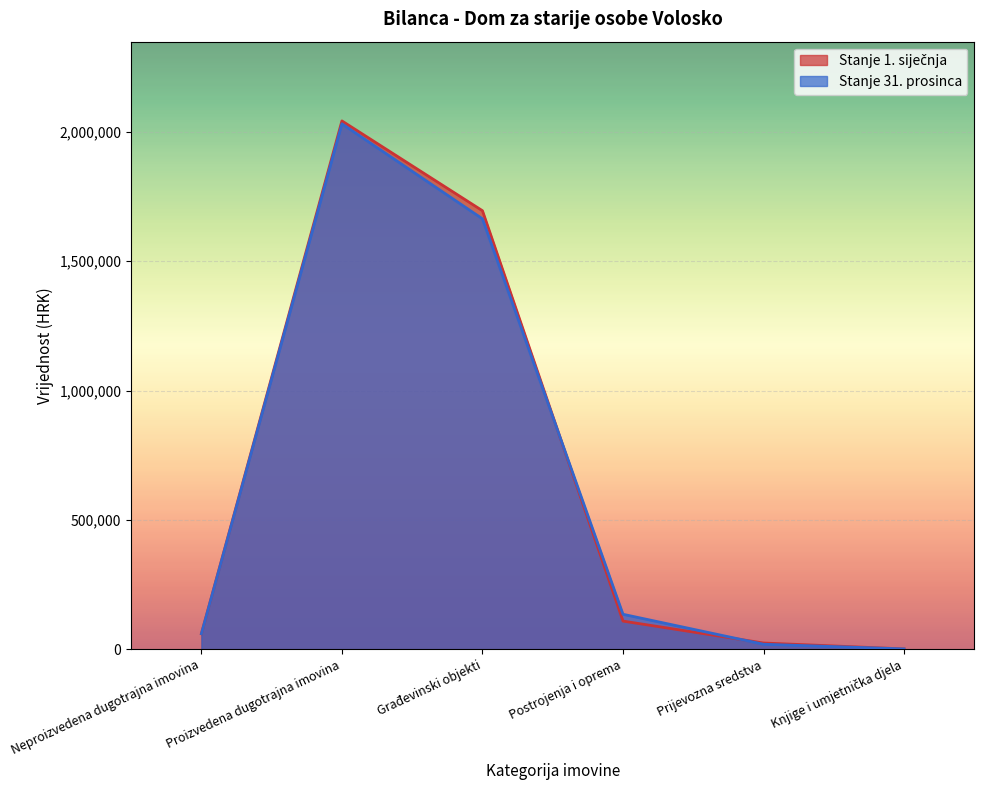

Reading left to right, extract all data points from this chart.

Stanje 1. siječnja: Neproizvedena dugotrajna imovina=60074.8	Proizvedena dugotrajna imovina=2042435.7	Građevinski objekti=1695269.8	Postrojenja i oprema=108876.9	Prijevozna sredstva=24134.9	Knjige i umjetnička djela=1312.8
Stanje 31. prosinca: Neproizvedena dugotrajna imovina=60074.8	Proizvedena dugotrajna imovina=2031270.5	Građevinski objekti=1663945.7	Postrojenja i oprema=135163.6	Prijevozna sredstva=19308.0	Knjige i umjetnička djela=1281.2